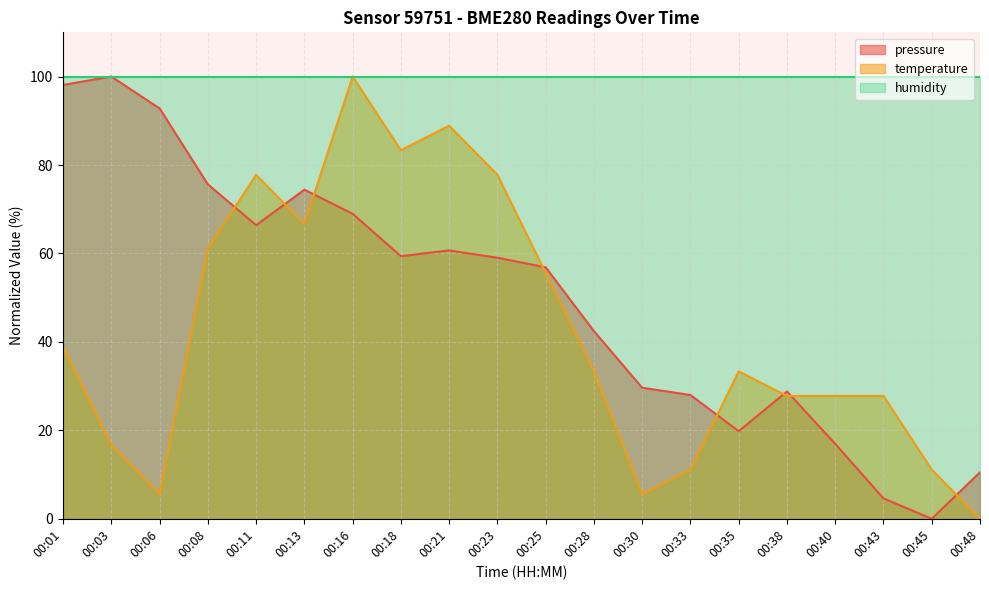

How many lines are shown in the chart?

3